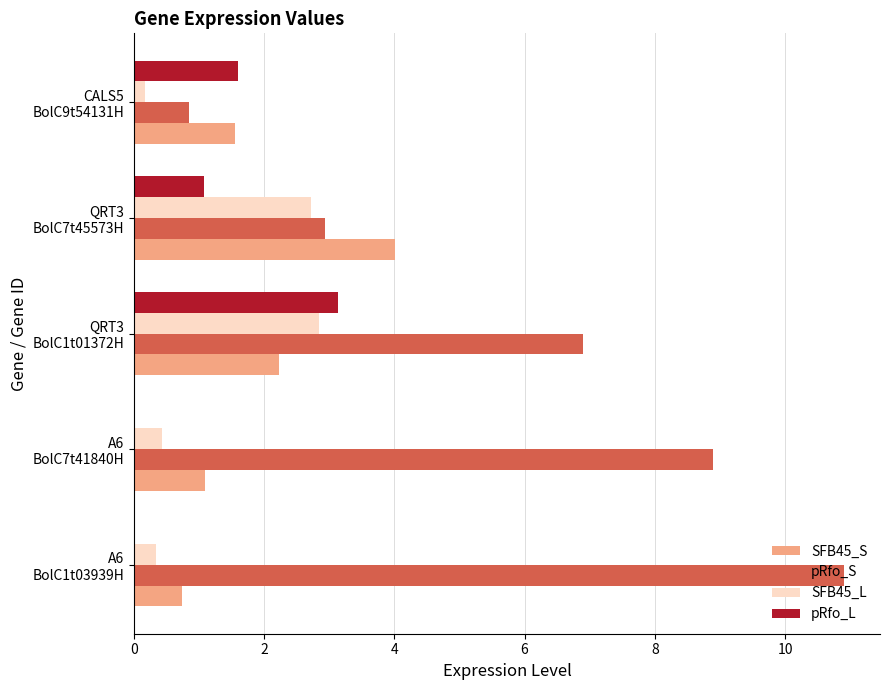

Which series has the largest total across all categories?

pRfo_S